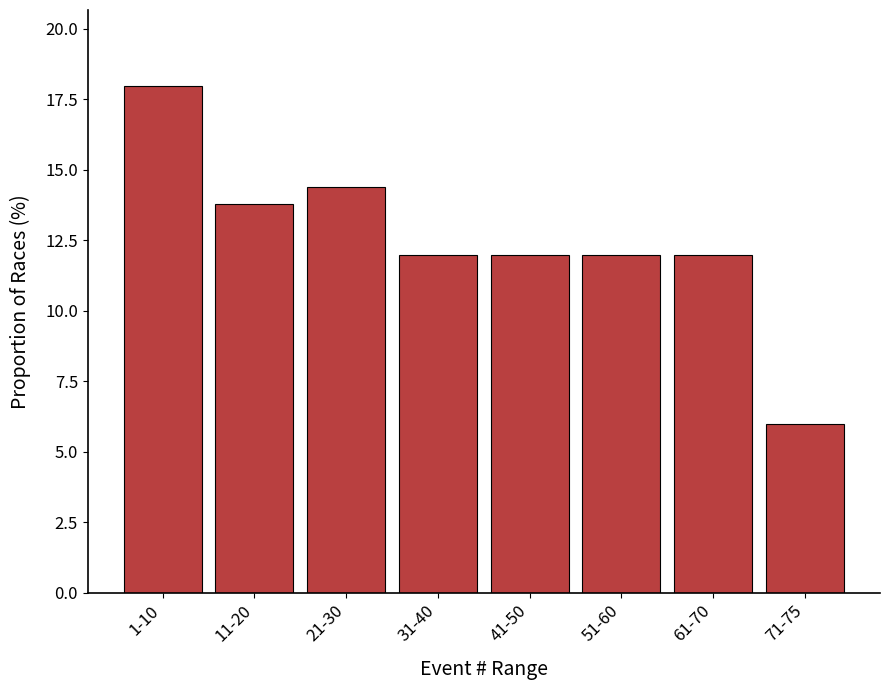

Reading left to right, what are all the values shown in this chart?

1-10=18.0	11-20=13.8	21-30=14.4	31-40=12.0	41-50=12.0	51-60=12.0	61-70=12.0	71-75=6.0